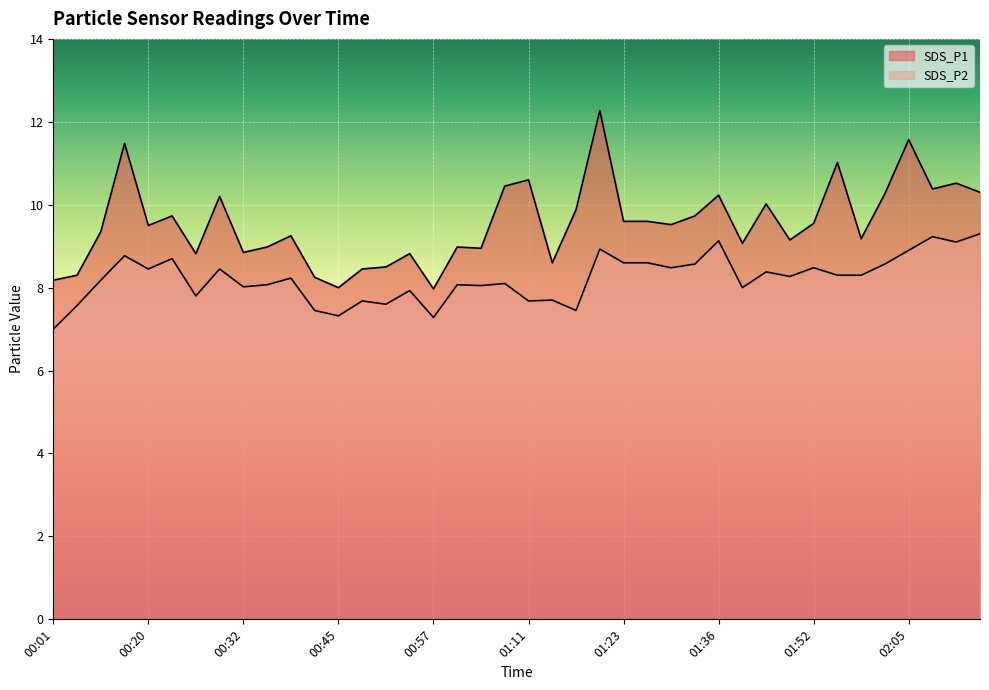

True or false: SDS_P2 has a value of 5.0 at 00:20.

False